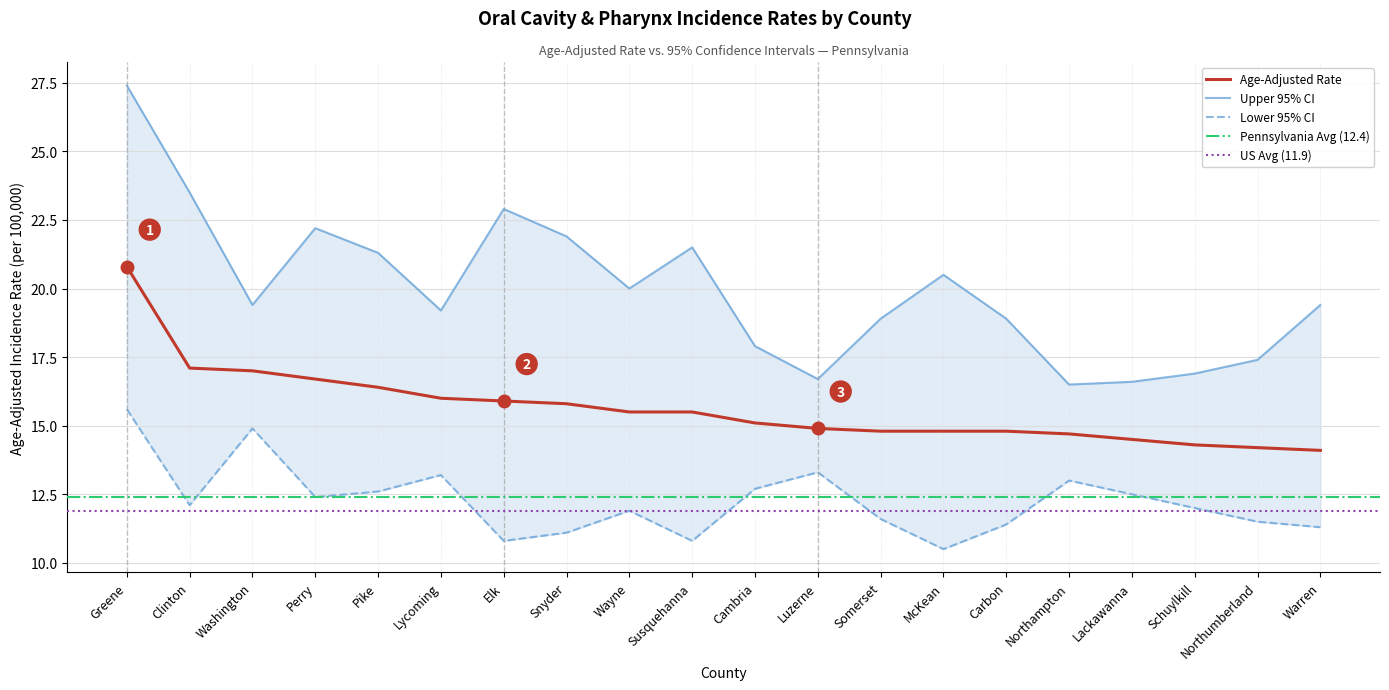

Is it true that Lower 95% CI equals 6.4 at Wayne?

False